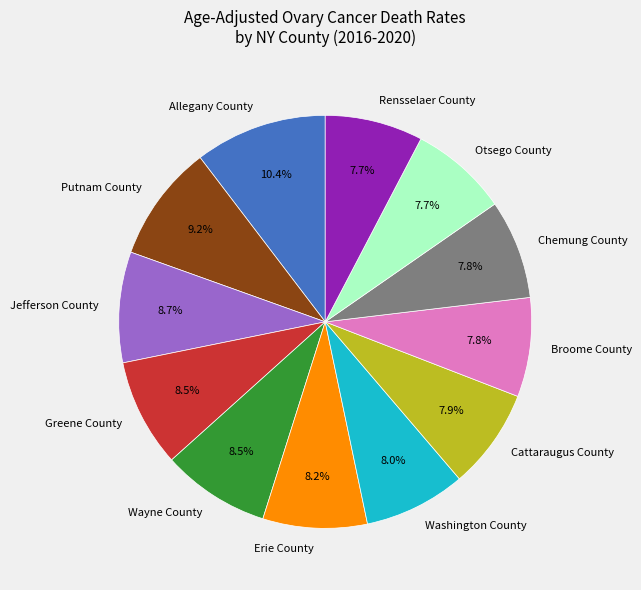

Is it true that Chemung County is 8% of the pie?

True